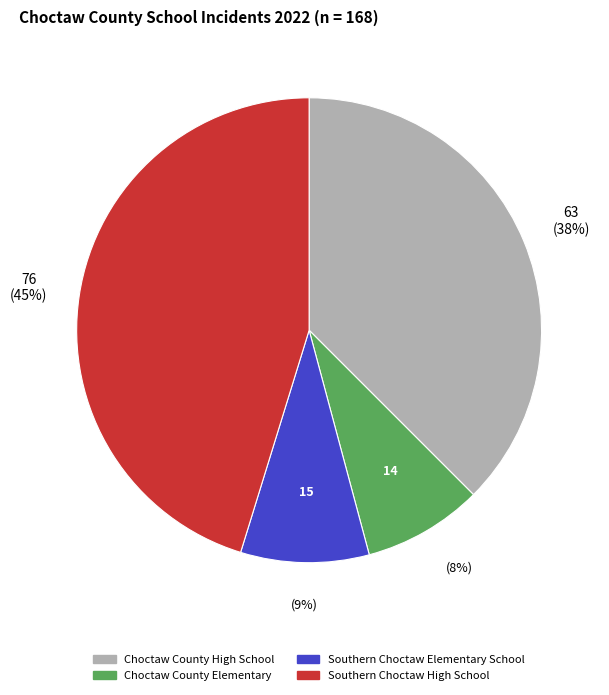

Do Choctaw County Elementary and Southern Choctaw Elementary School together represent more than half of the pie?

No